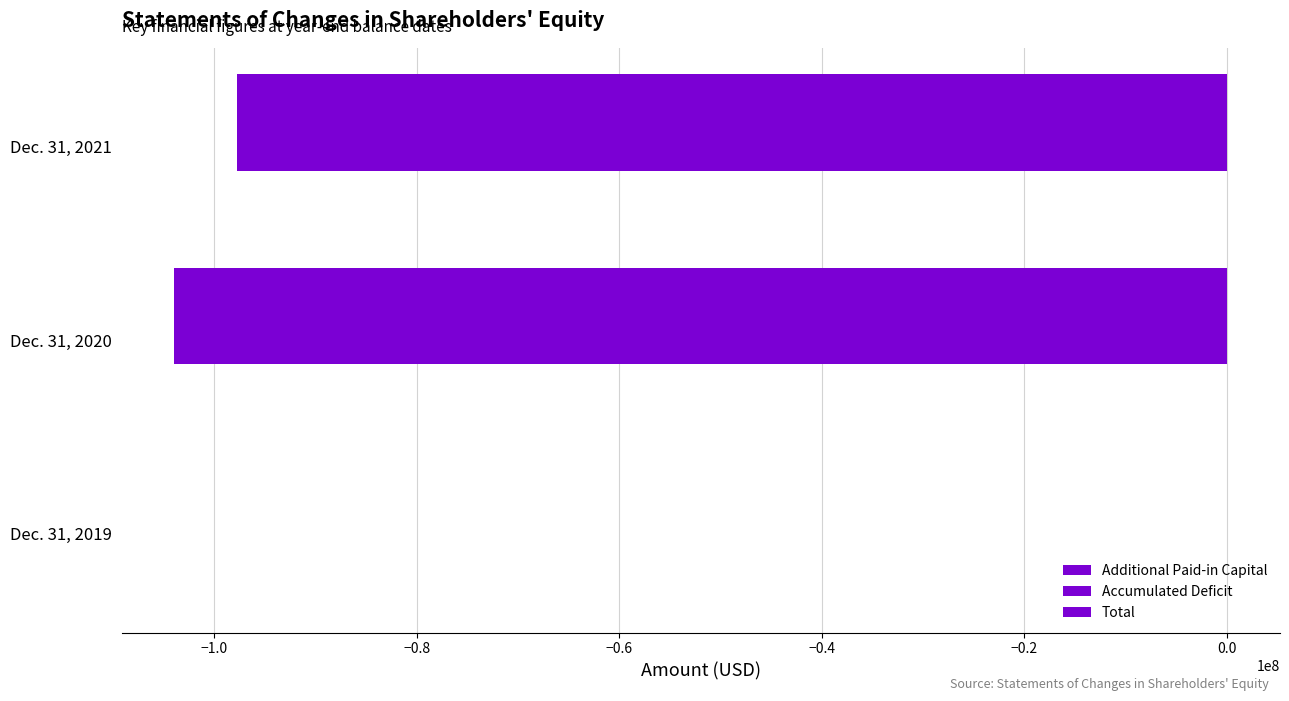

What is the sum of all Accumulated Deficit values?

-201689562